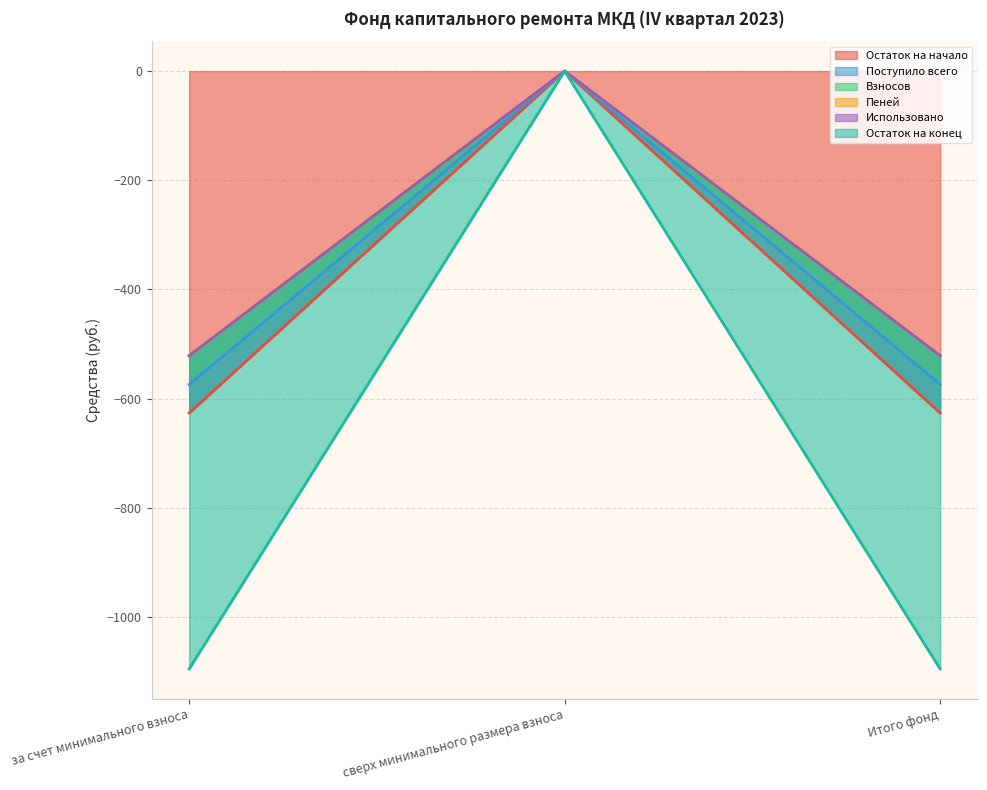

Which series has the widest spread of values?

Остаток на начало